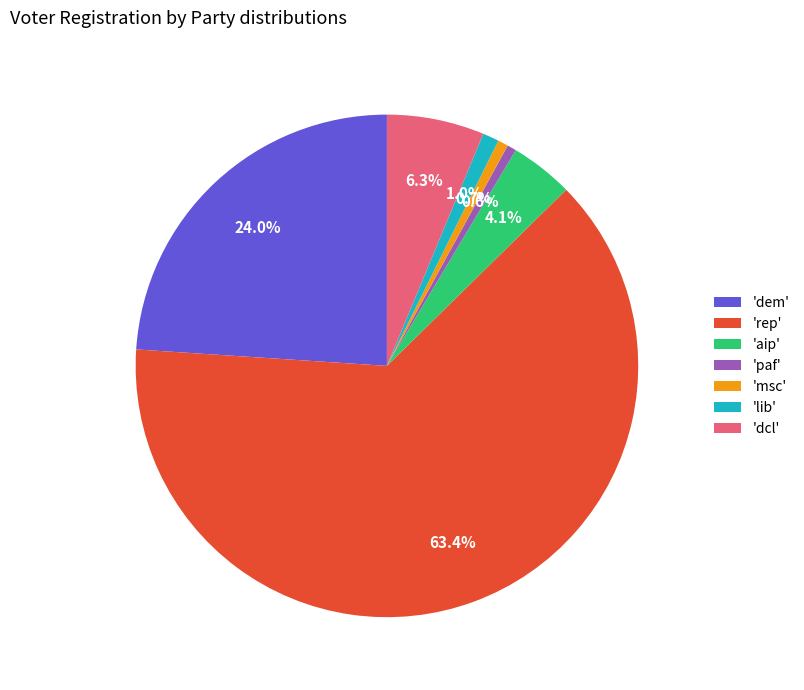

What percentage is NOT represented by 'dem'?

76.0%